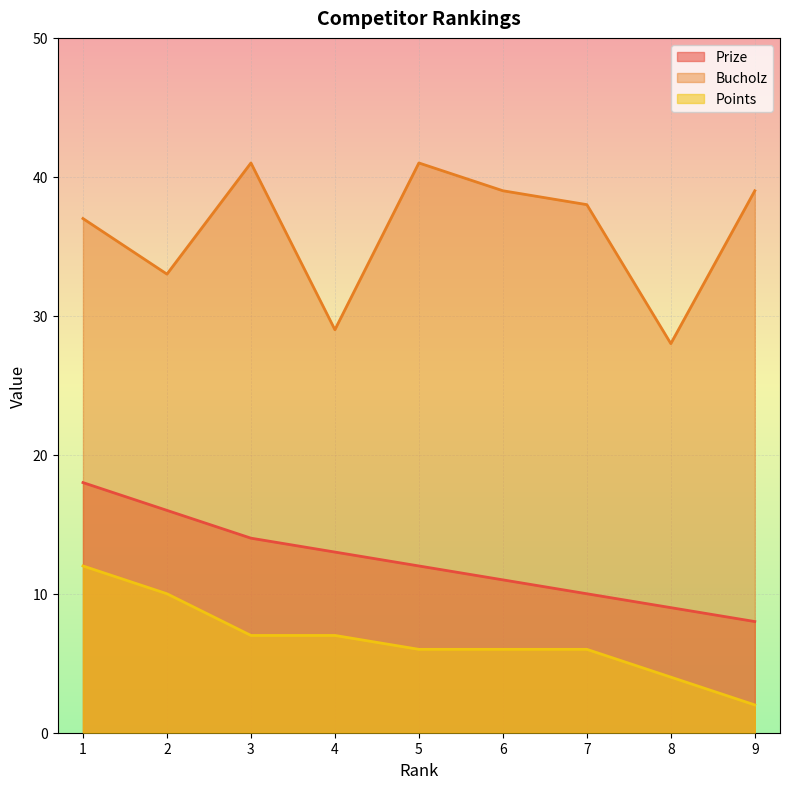

How many data points does each series have?

9